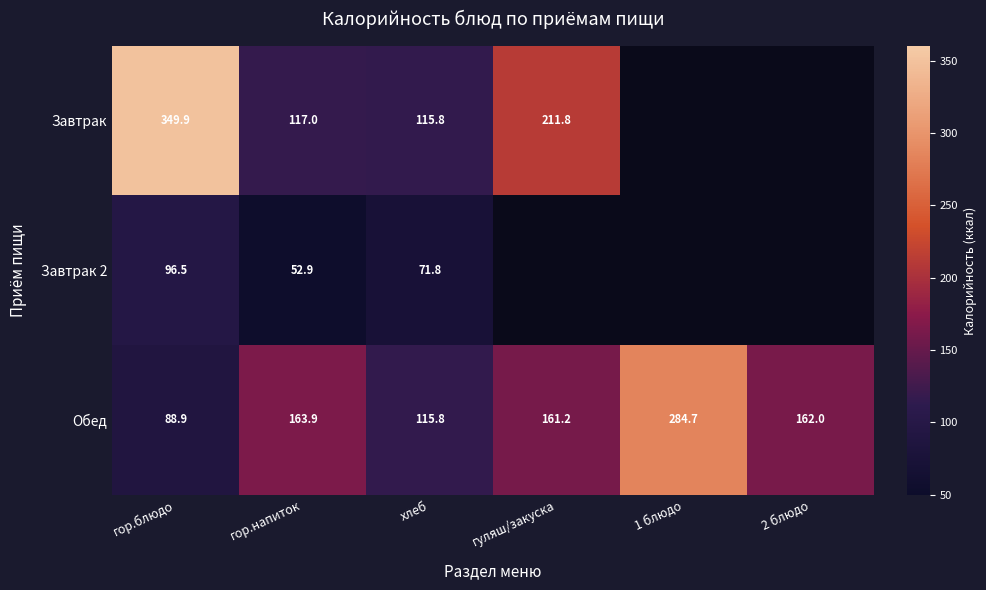

At which label is Обед closest to 186?

гор.напиток